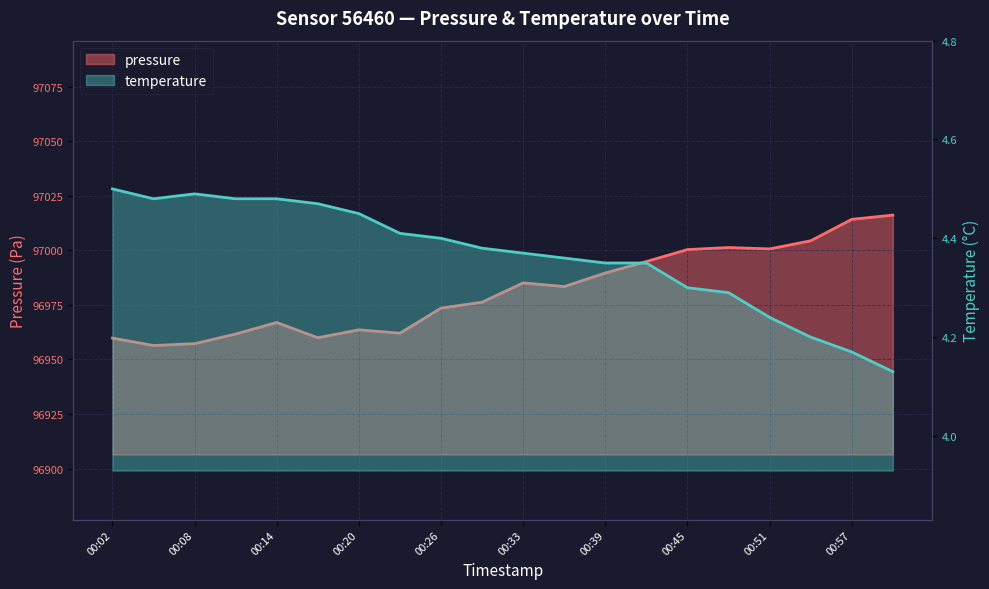

The value of pressure at 00:05 is 96956.4. True or false?

True